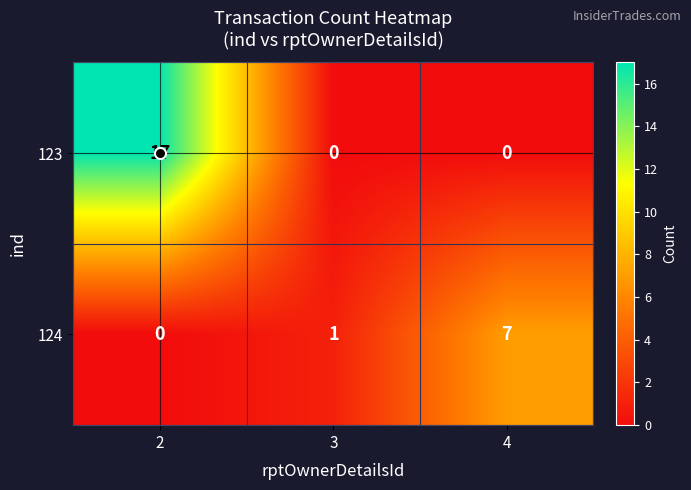

Which series changed the most between 2 and 4?

123